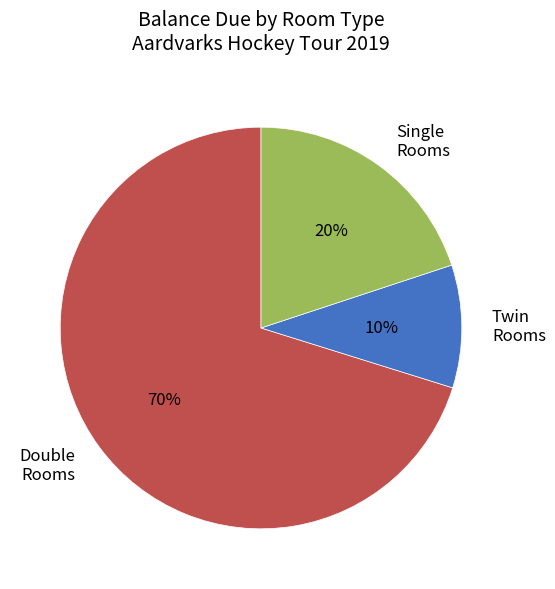

To the nearest percent, what is the average slice percentage?

33%